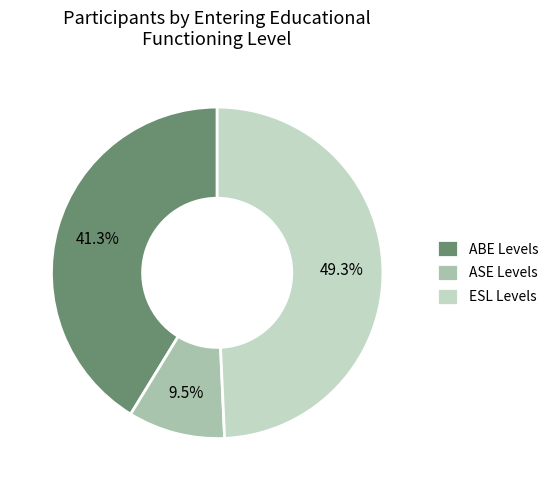

Which has a higher value, ABE Levels or ASE Levels?

ABE Levels